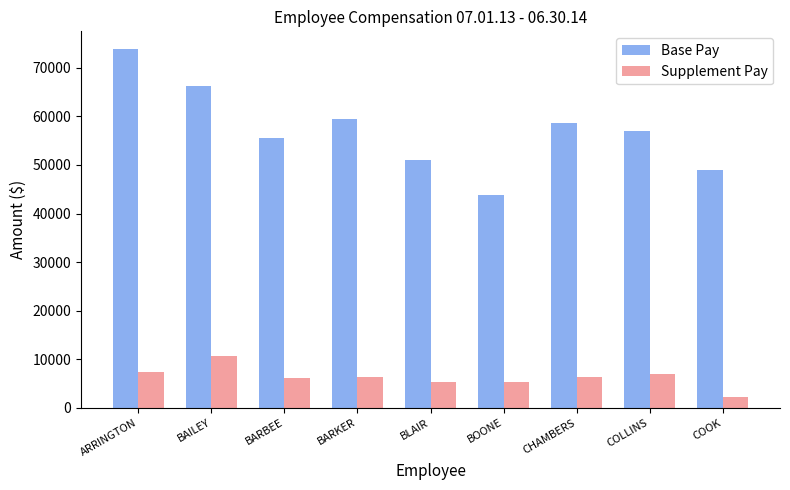

What is the highest value of the Supplement Pay series?

10559.4